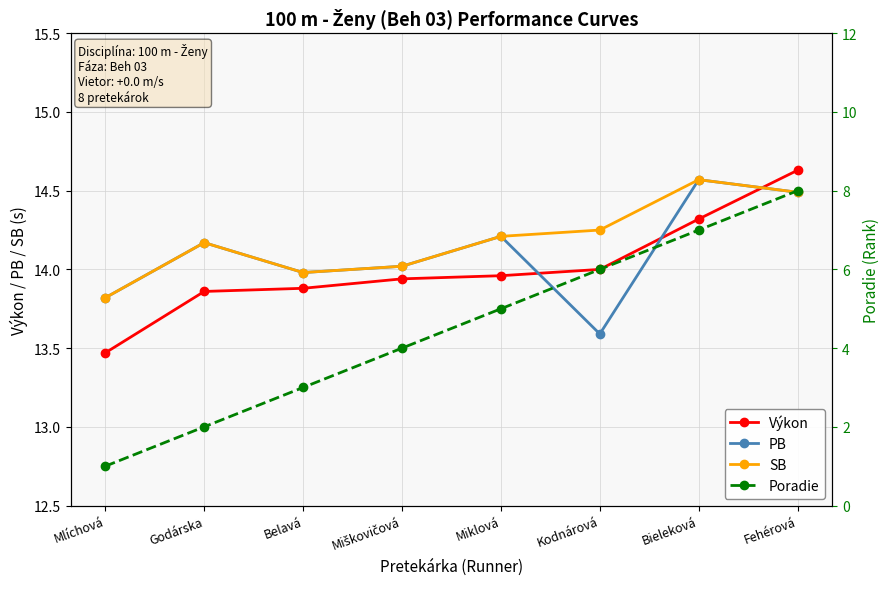

What is the smallest value displayed?

1.0